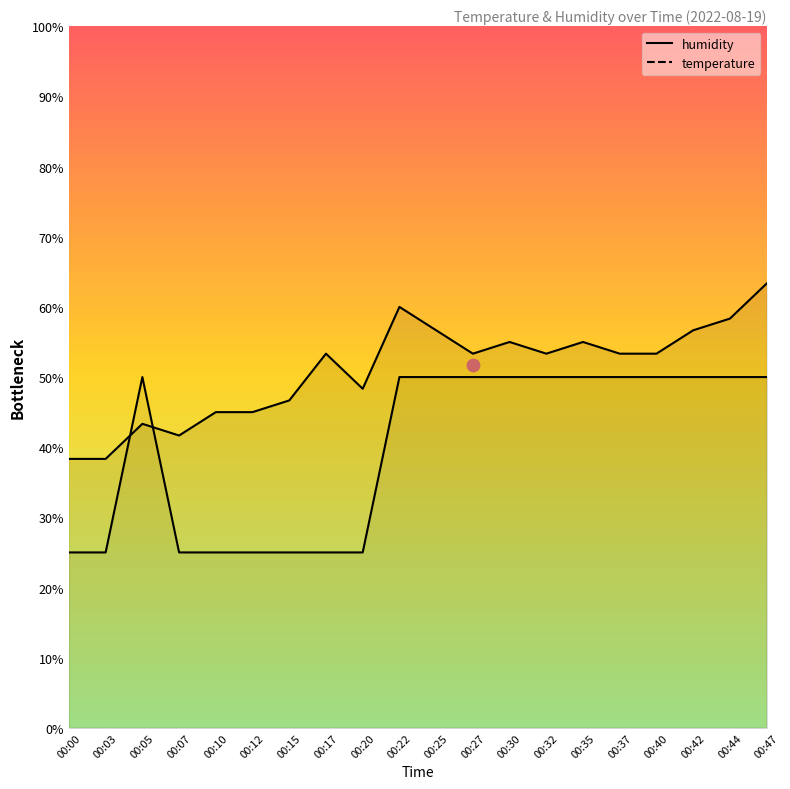

Which series reaches the minimum Y coordinate?

temperature